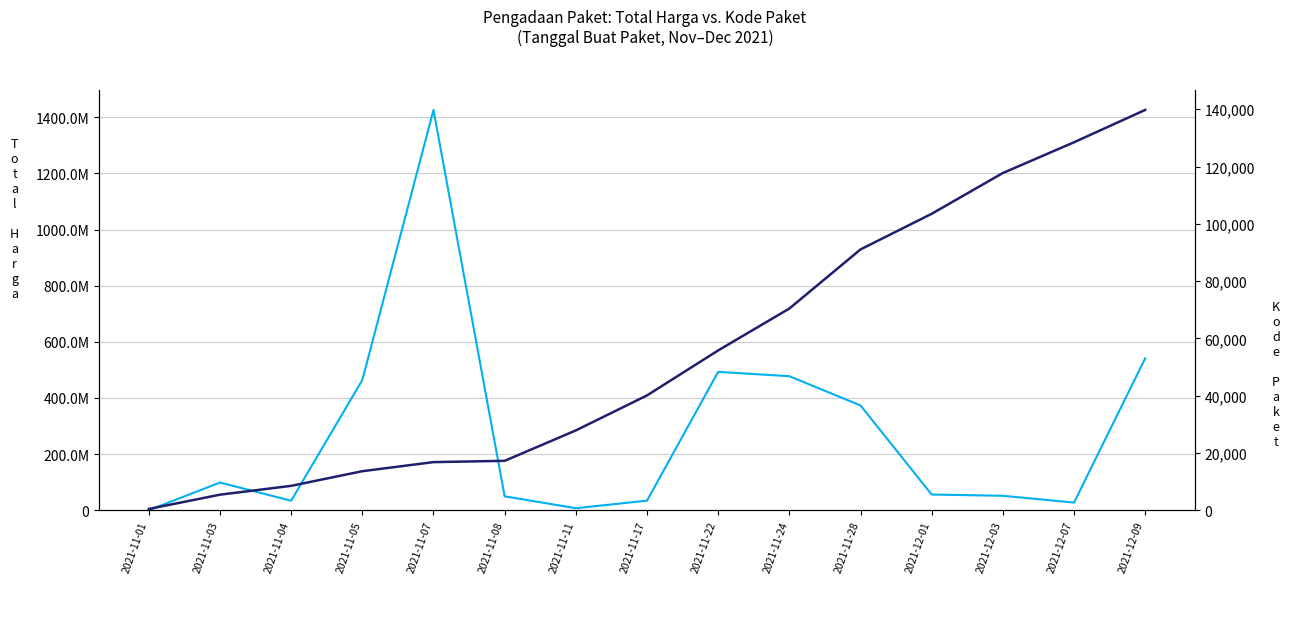

Reading left to right, extract all data points from this chart.

Total Harga: 2021-11-01=333600	2021-11-03=98772570	2021-11-04=34000000	2021-11-05=464002100	2021-11-07=1425867900	2021-11-08=49730040	2021-11-11=7401240	2021-11-17=34292000	2021-11-22=493000000	2021-11-24=477600000	2021-11-28=373404000	2021-12-01=56152800	2021-12-03=51601000	2021-12-07=27412000	2021-12-09=541071000
Kode Paket: 2021-11-01=464	2021-11-03=5449	2021-11-04=8530	2021-11-05=13652	2021-11-07=16823	2021-11-08=17272	2021-11-11=27891	2021-11-17=40112	2021-11-22=55826	2021-11-24=70453	2021-11-28=91101	2021-12-01=103541	2021-12-03=117783	2021-12-07=128516	2021-12-09=139817